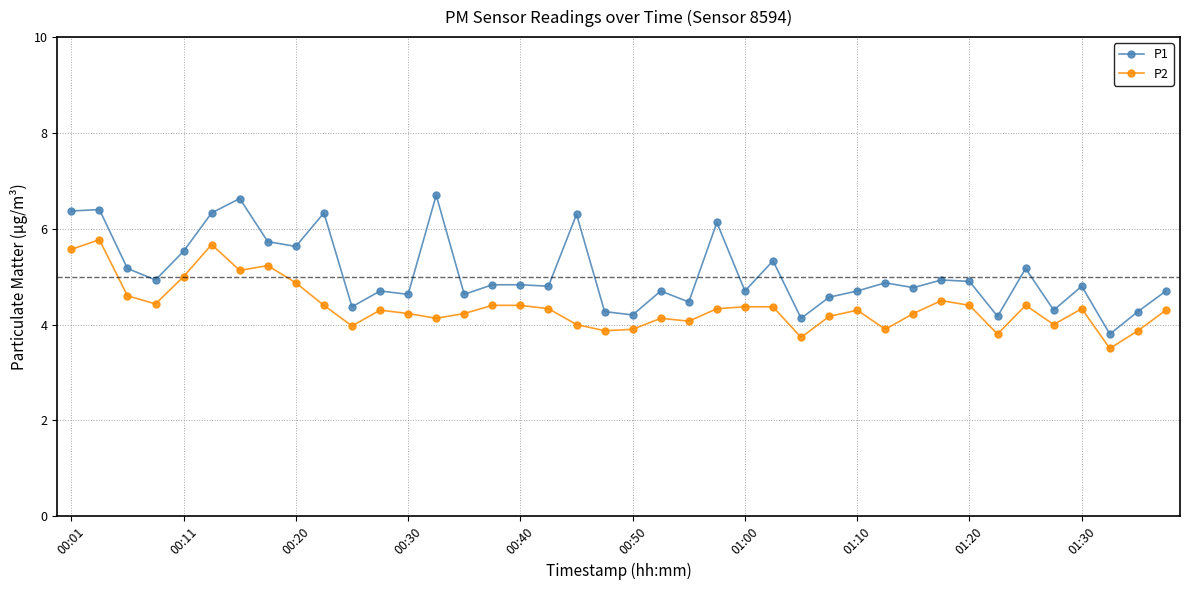

What is the value of the P2 point at the 33rd from the left?

4.4